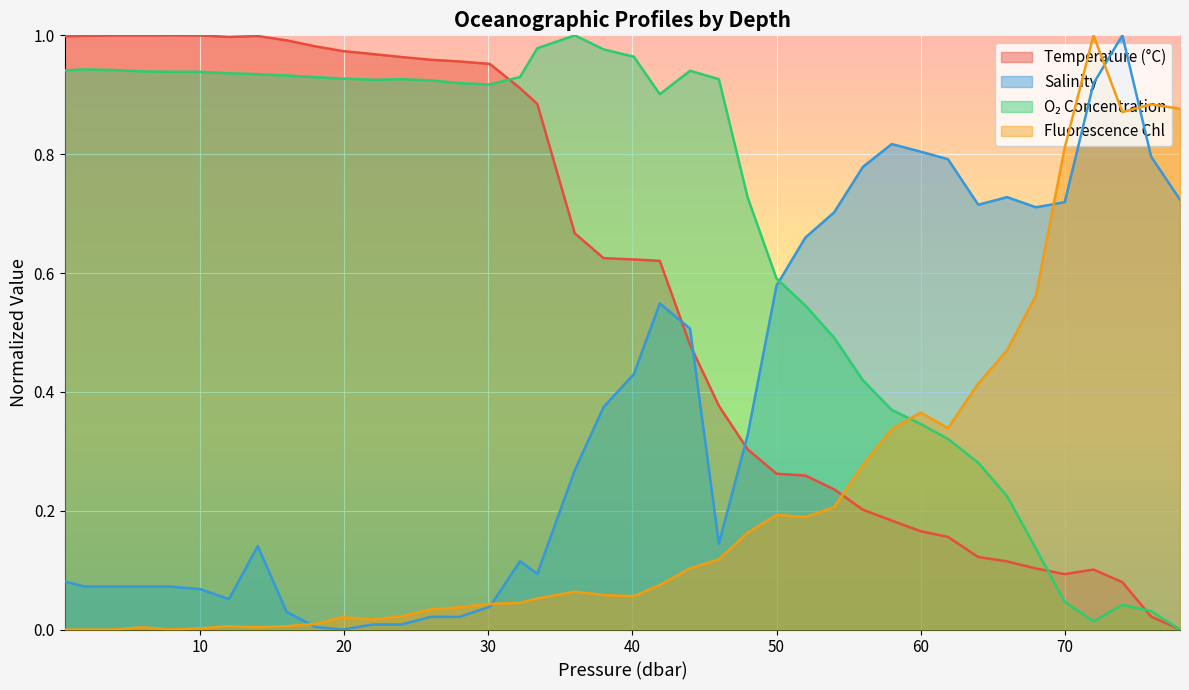

In o2_c, how many points are higher than both neighbors (excluding endpoints)?

5